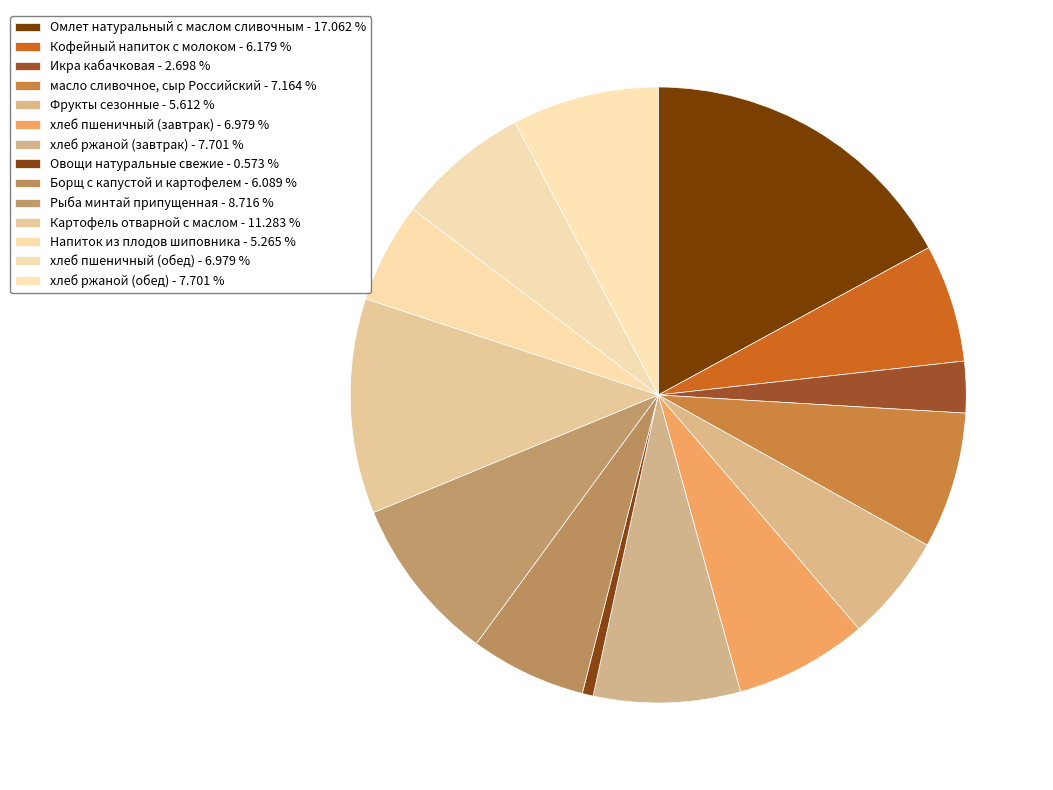

Approximately how many times larger is the value at Овощи натуральные свежие compared to Фрукты сезонные?

0.1